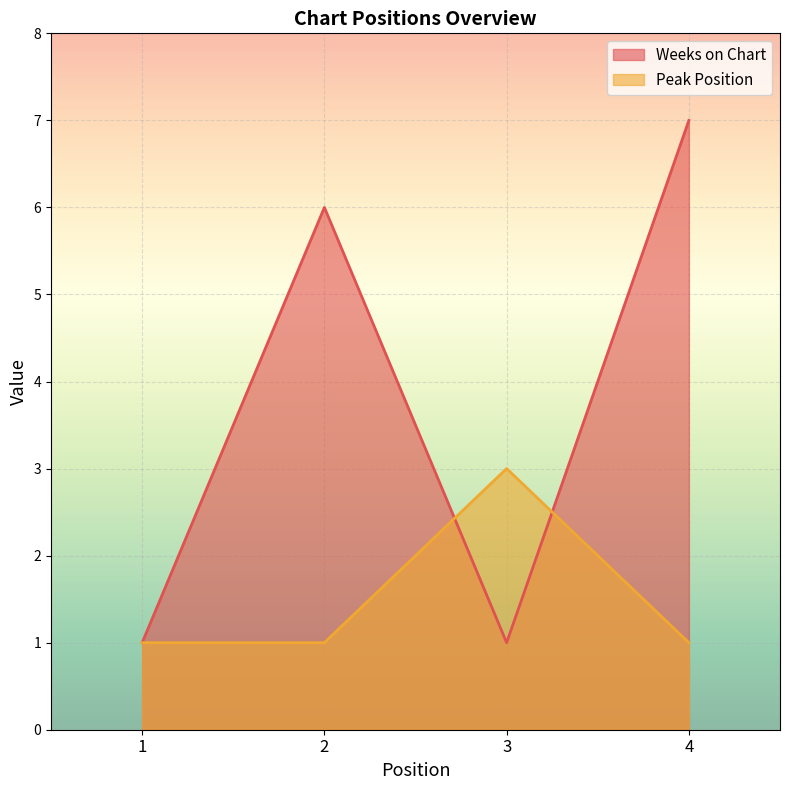

What is the value of the Peak Position point at the 2nd from the left?

1